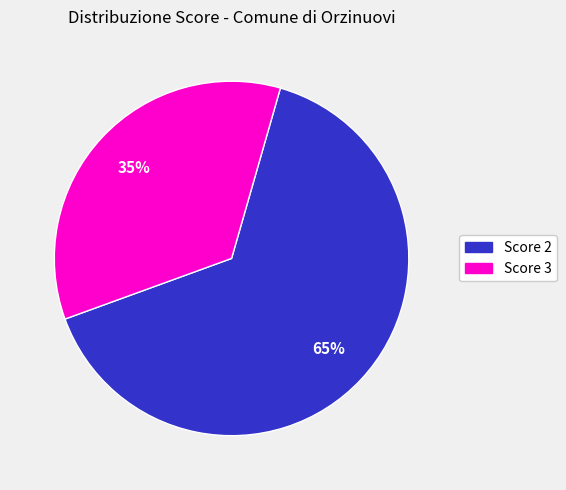

To the nearest percent, what is the difference between the largest and smallest slice percentages?

30%